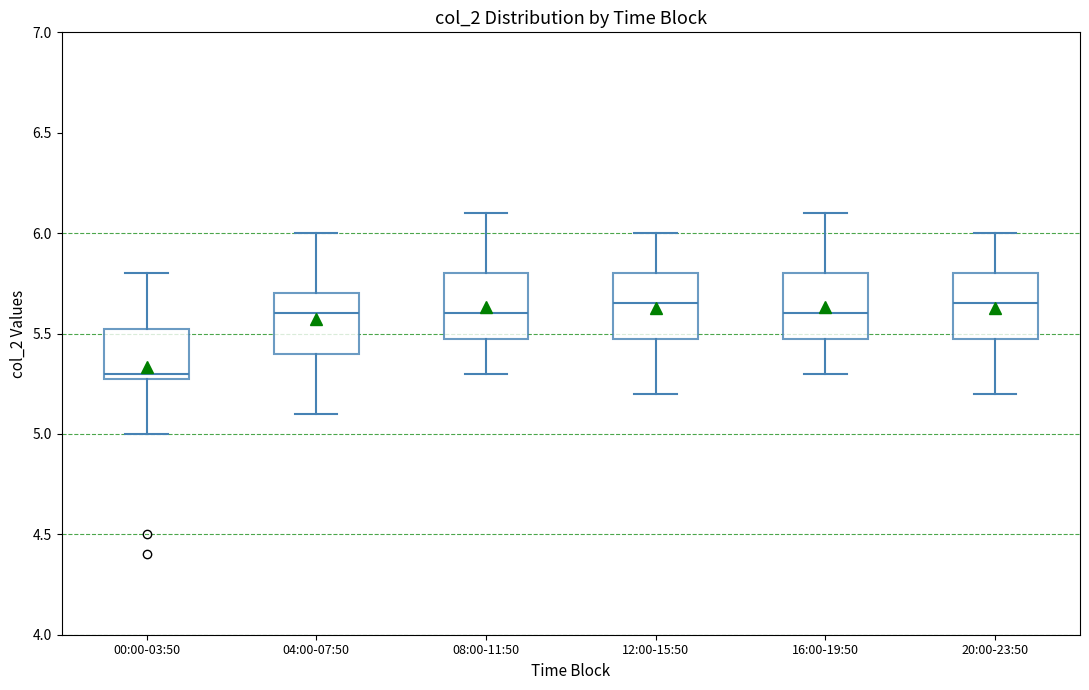

Which box has the lowest median line?

00:00-03:50